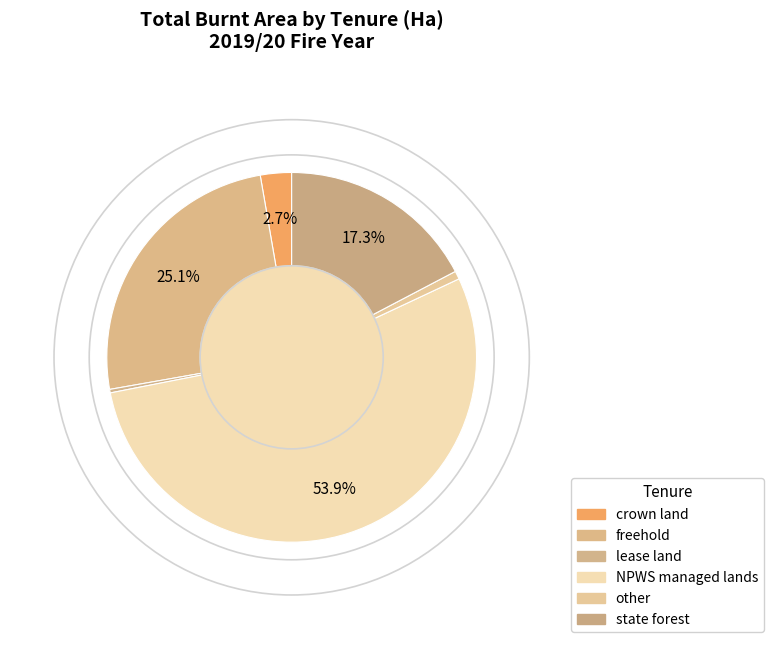

To the nearest percent, what portion does other represent?

1%